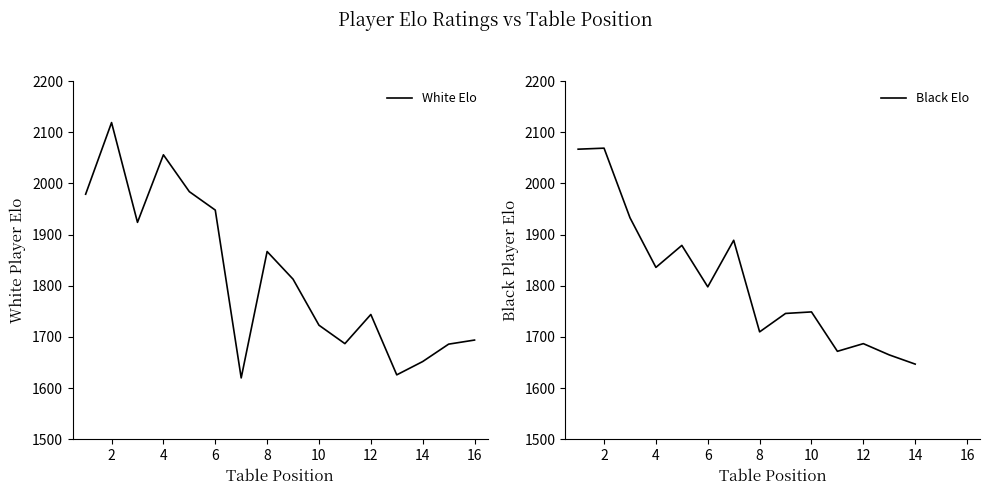

The White Elo series shows 1652 at 14. True or false?

True